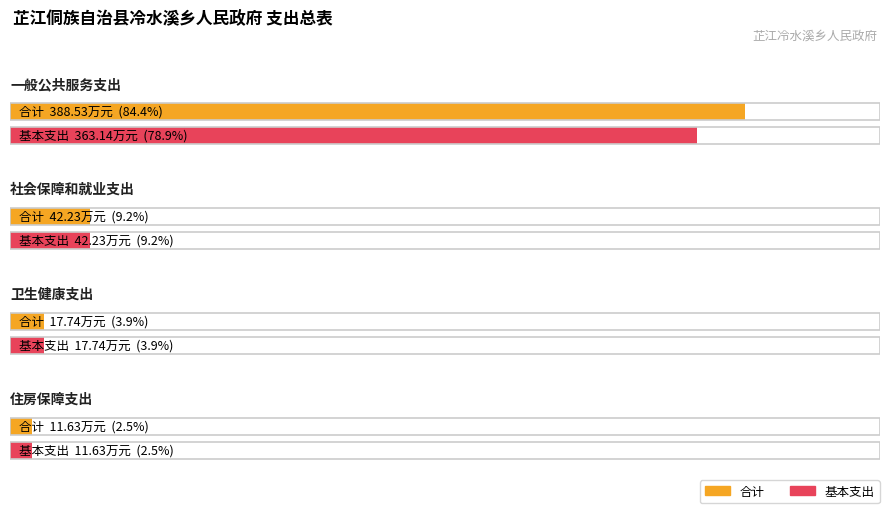

Which series has the largest total across all categories?

合计